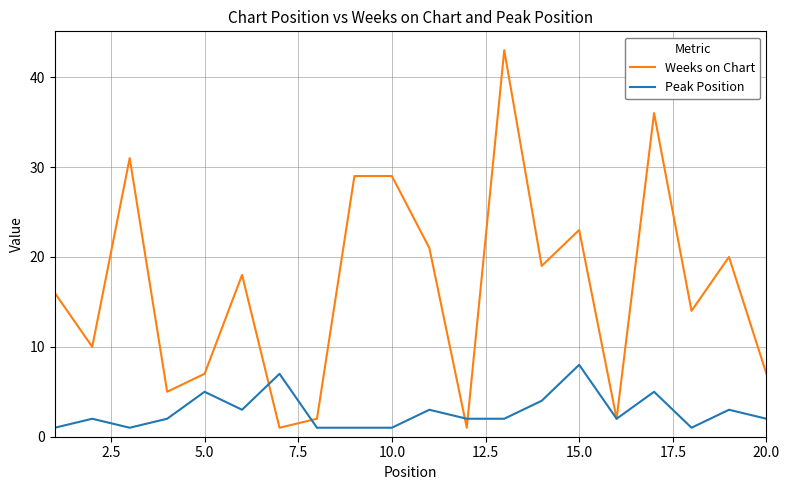

List the series in order of their overall mean, highest first.

Weeks on Chart, Peak Position